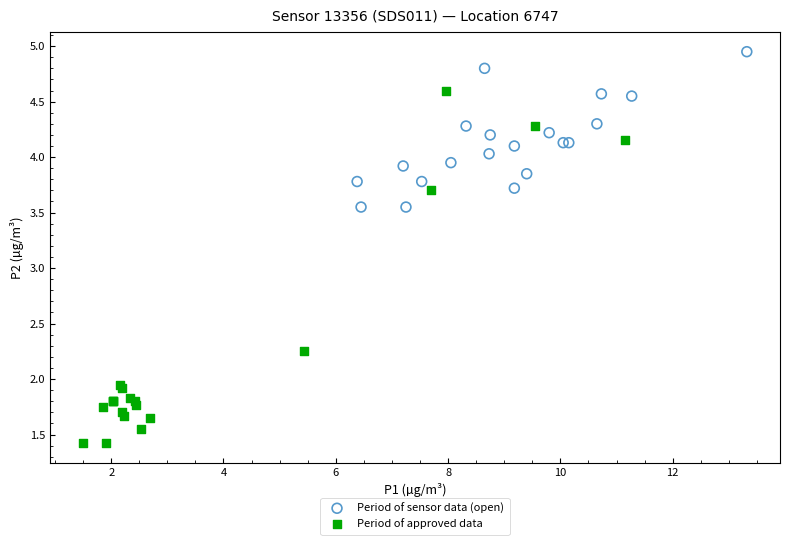

Which series contains the highest Y value?

Period of sensor data (open)